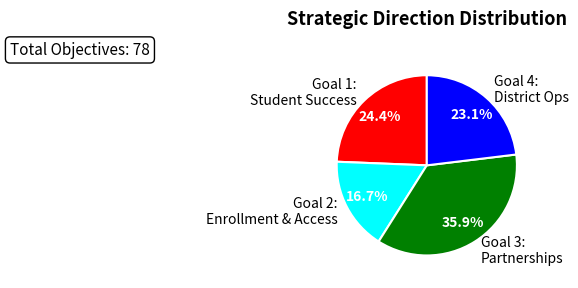

Is there any slice that represents more than half of the pie?

No